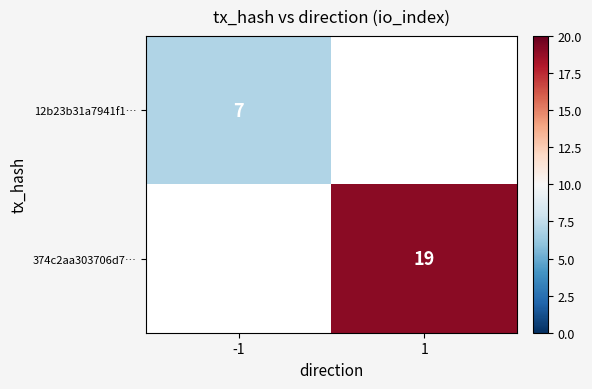

Between -1 and 1, which is larger?

1